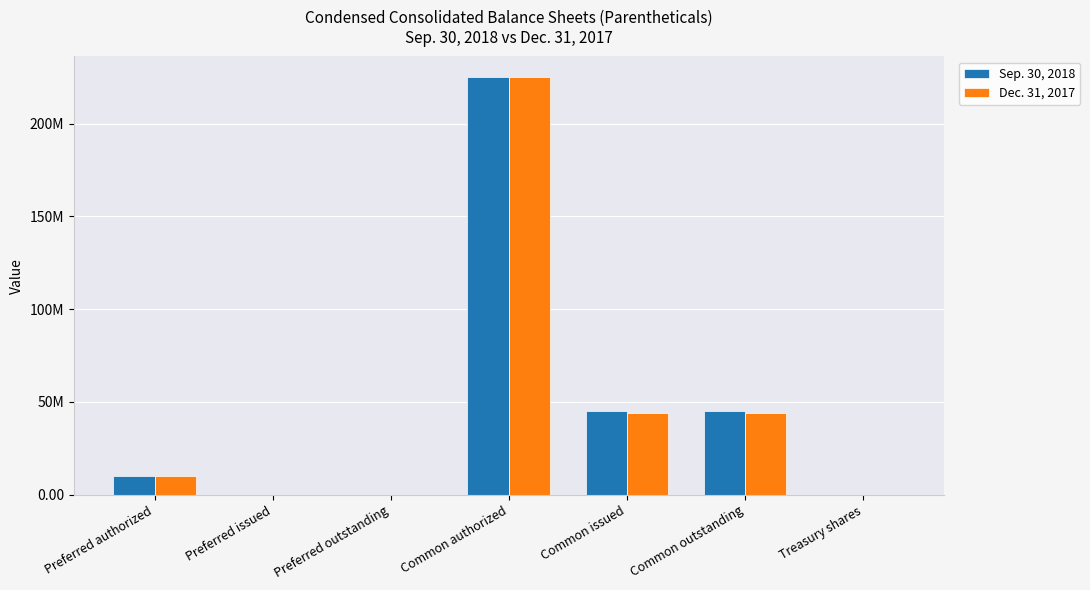

What are all the series names shown in the legend?

Sep. 30, 2018, Dec. 31, 2017